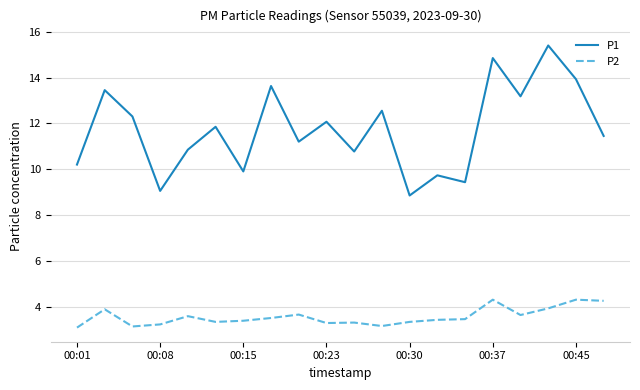

Count the number of categories in the chart.

20